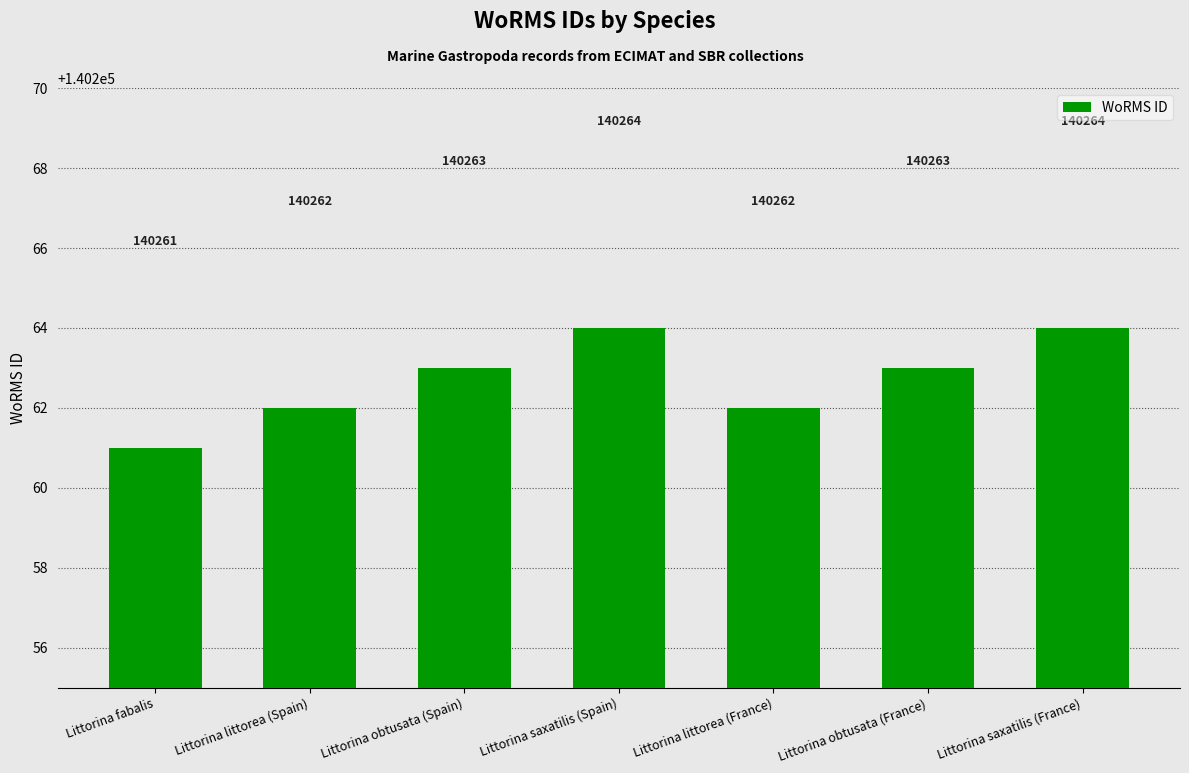

The value at Littorina saxatilis (France) is 241482. True or false?

False